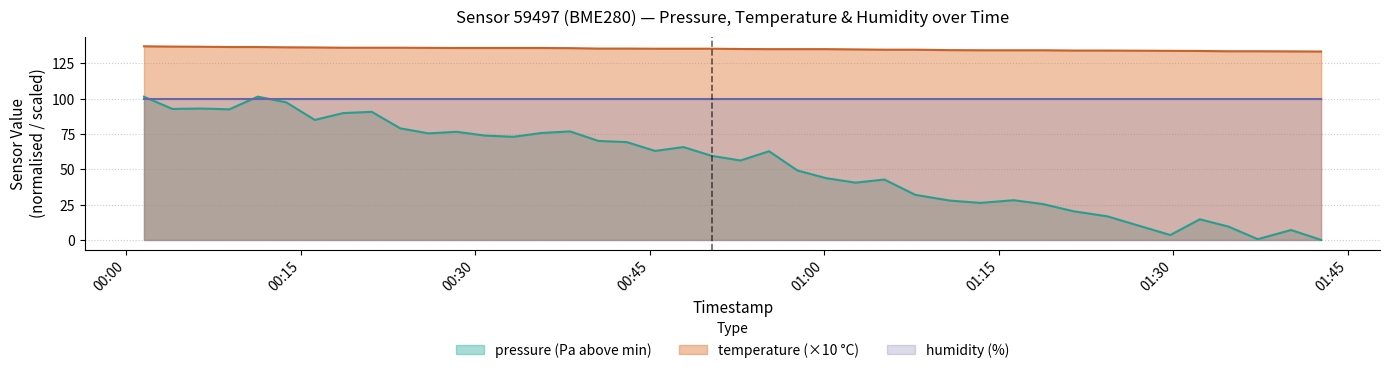

How many data points in temperature are less than 135?

15